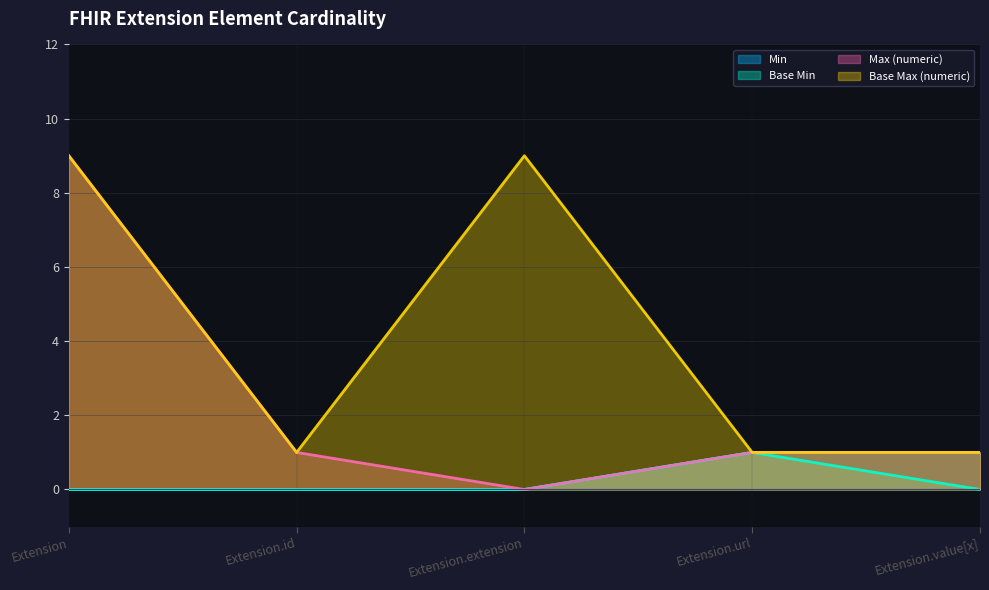

Does the chart display data point markers on the line(s)?

No